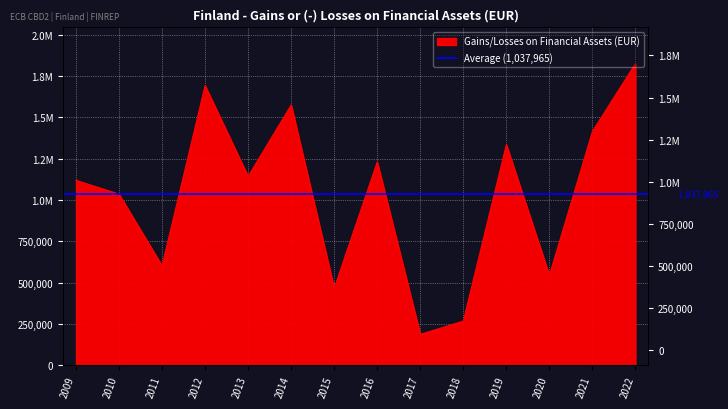

What is the difference between the values at 2022 and 2020?

1281353.0